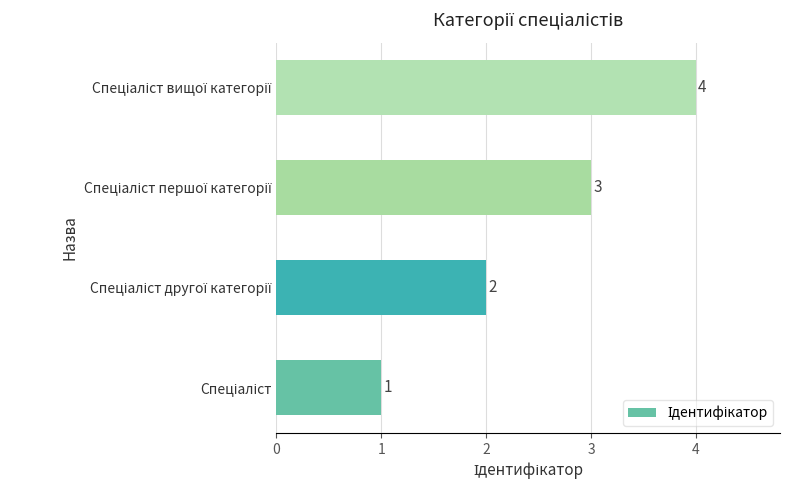

What is the sum of all values?

10